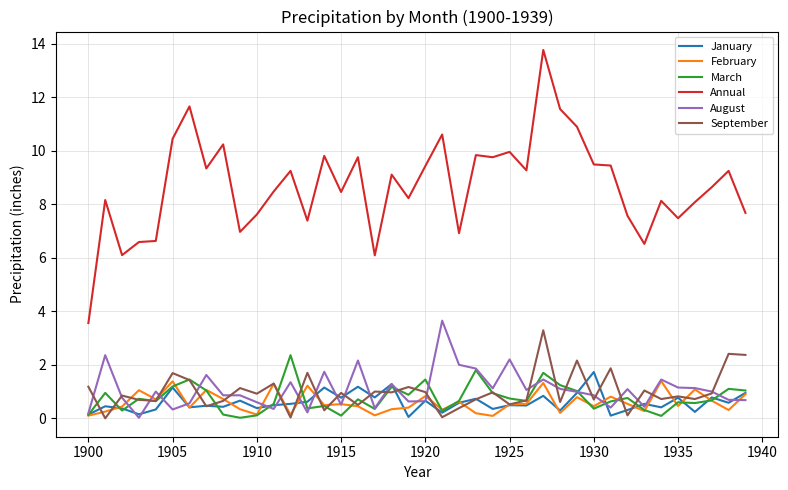

What is the highest value of the January series?

1.7